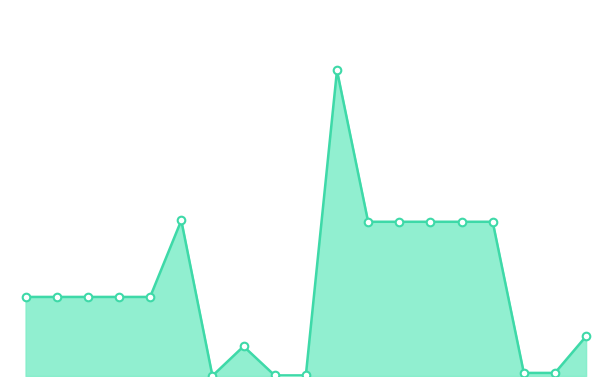

Does the chart have visible grid lines?

No